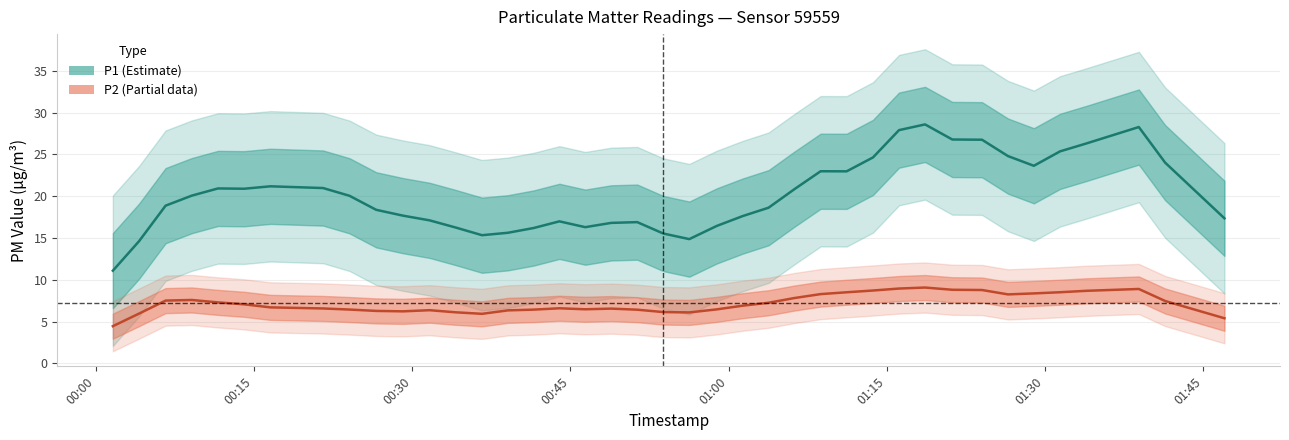

What is the total value across all series at 32?

33.2